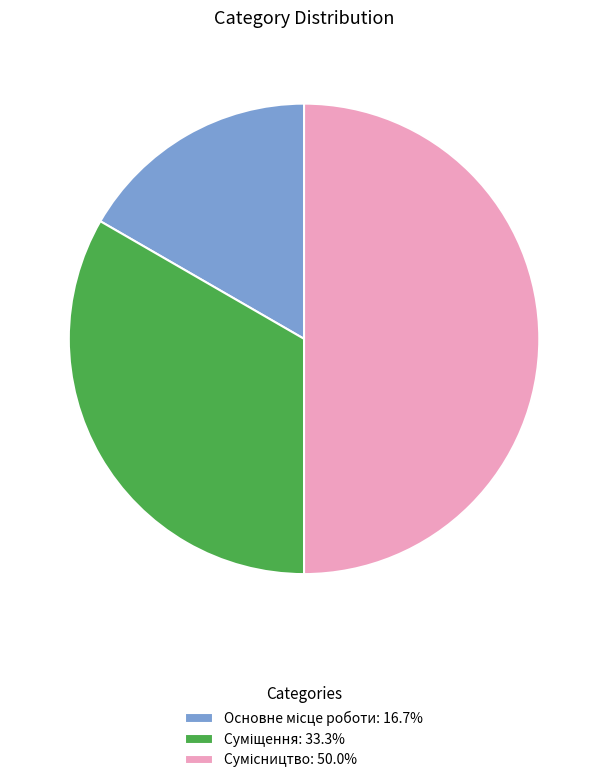

Is there a majority slice in this chart?

No